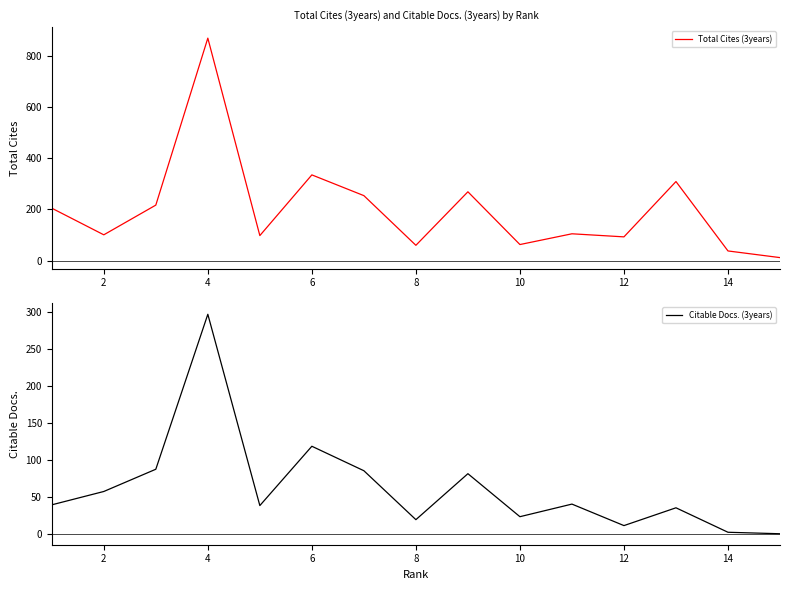

In Citable Docs. (3years), how many points are lower than both neighbors (excluding endpoints)?

4